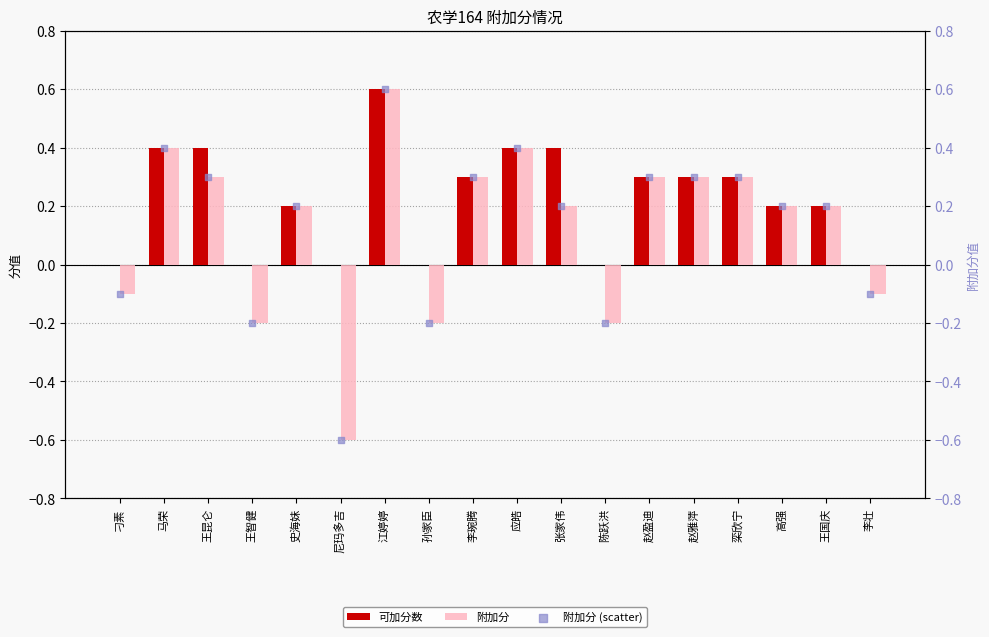

Which series contains the lowest Y value?

附加分